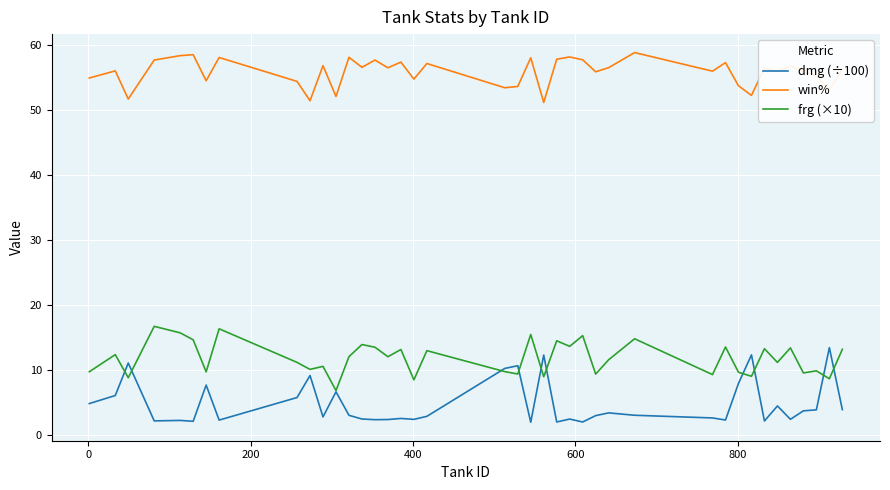

True or false: win% and dmg (÷100) cross at least once.

False